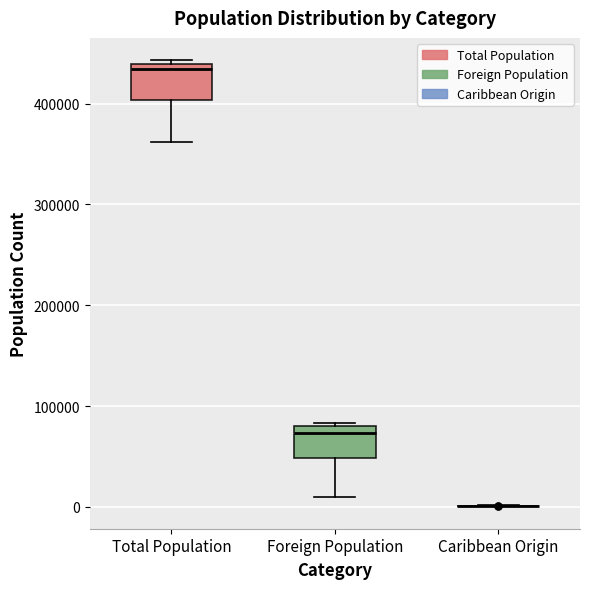

Reading left to right, transcribe this box plot: for each box, give where its median line is, the range the box spans, and where its two whiskers end, as read against the y-axis. The values are not printed on the chart, so give them approximately, as read against the axis.

Total Population: median 430000, box 400000 to 440000, whiskers 360000 to 440000 (just above the box's upper edge)
Foreign Population: median 70000, box 50000 to 80000, whiskers 10000 to 80000 (just above the box's upper edge)
Caribbean Origin: box collapsed to a line at 0, whiskers 0 to 0